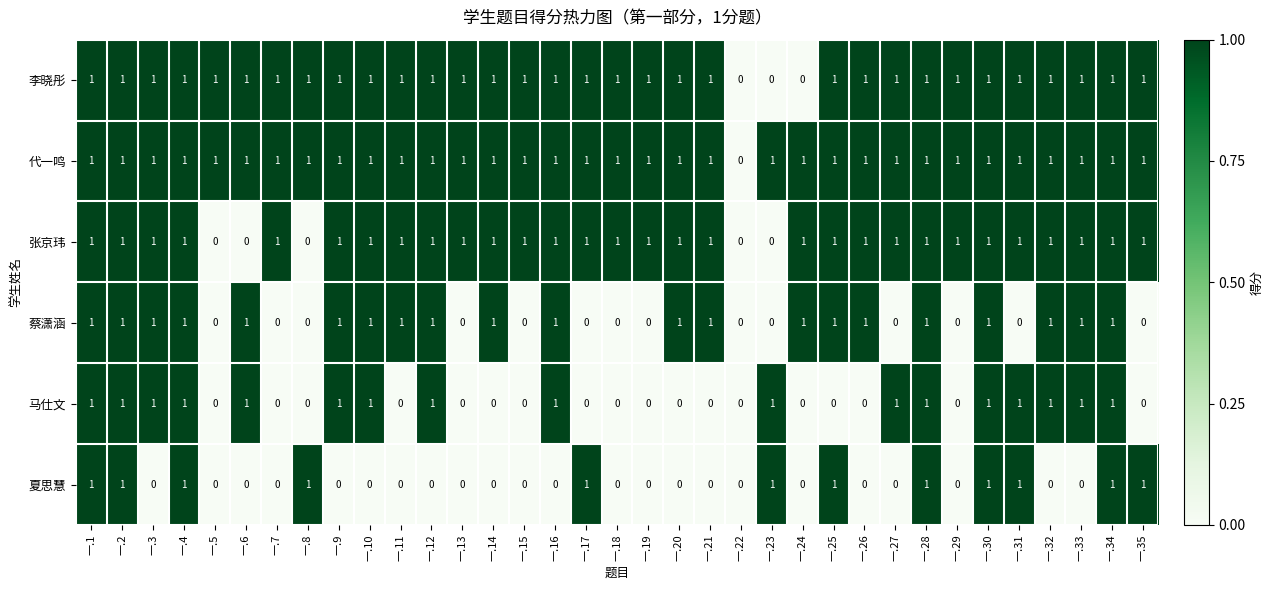

What is the total value across all series at 一.11?

4